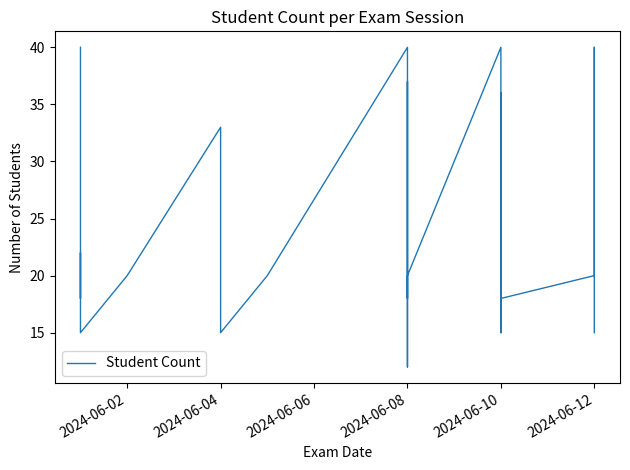

What value does the data have at 2024-06-04, to the nearest 10?

30